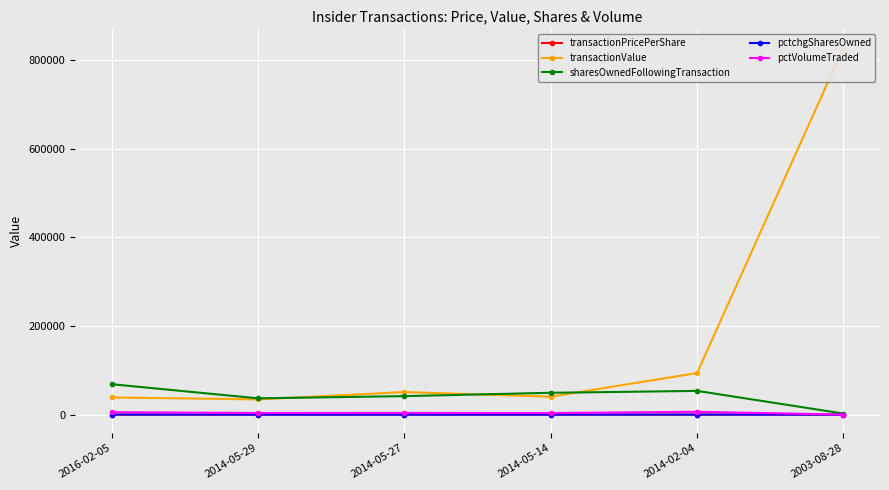

Rank the series by their maximum value, from highest to lowest.

transactionValue, sharesOwnedFollowingTransaction, pctVolumeTraded, transactionPricePerShare, pctchgSharesOwned